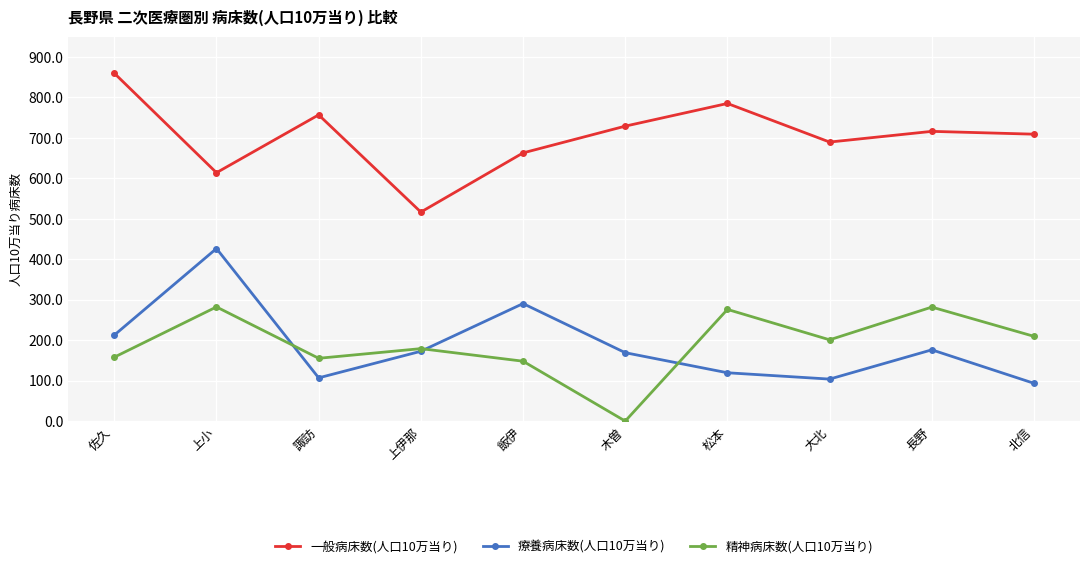

What is the maximum value shown in the chart?

859.7